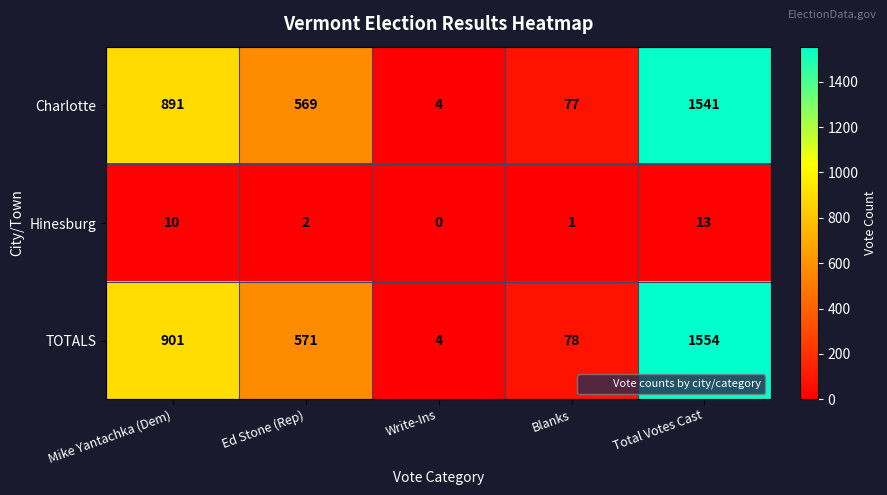

The Hinesburg series shows 0 at Write-Ins. True or false?

True